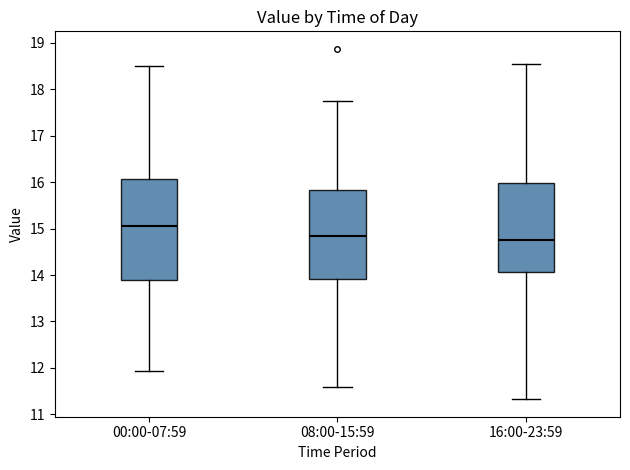

Which box has the highest median line?

00:00-07:59